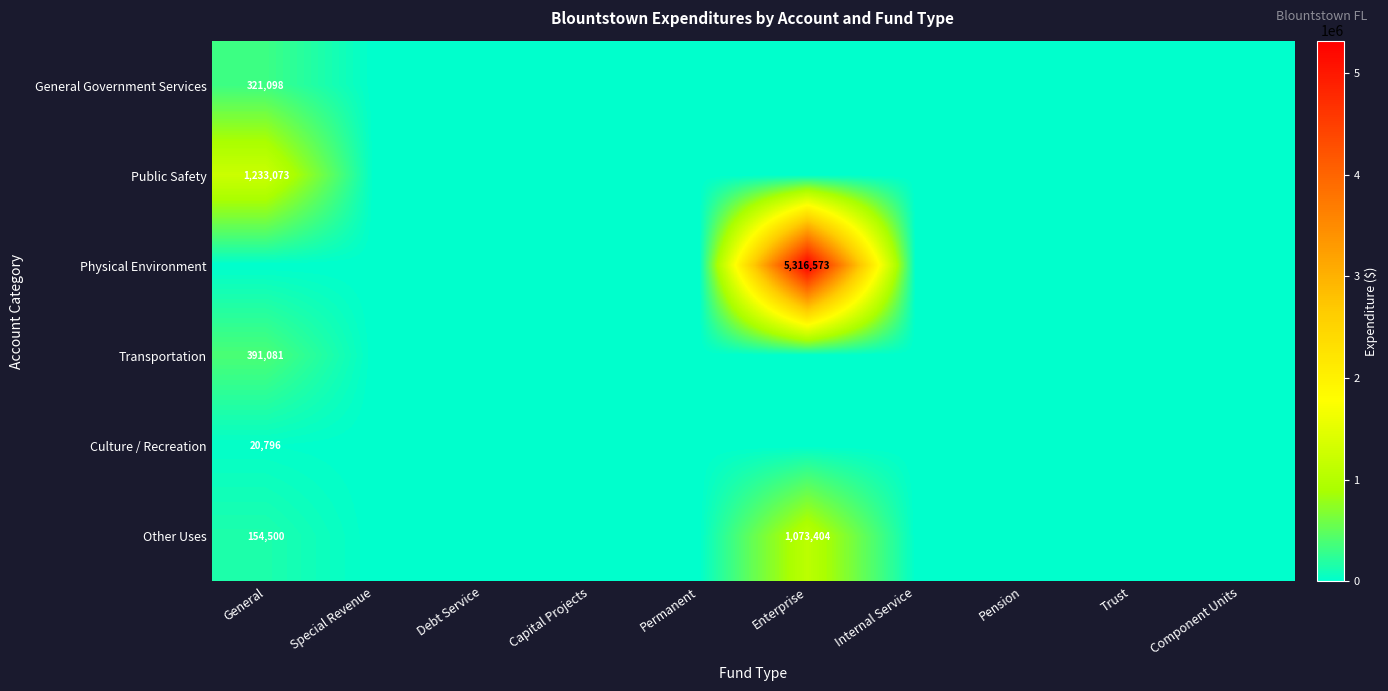

What is the sum of the Other Uses values at General and Enterprise?

1227904